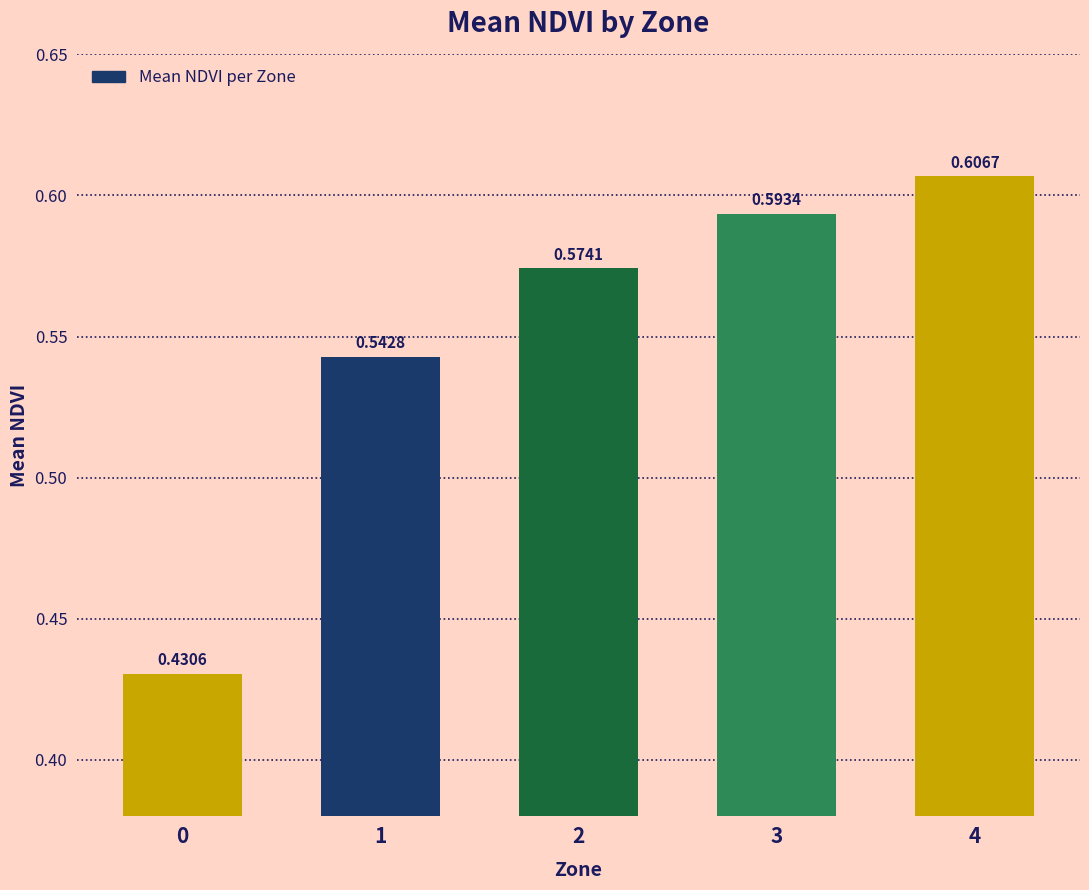

Between 4 and 0, which is larger?

4